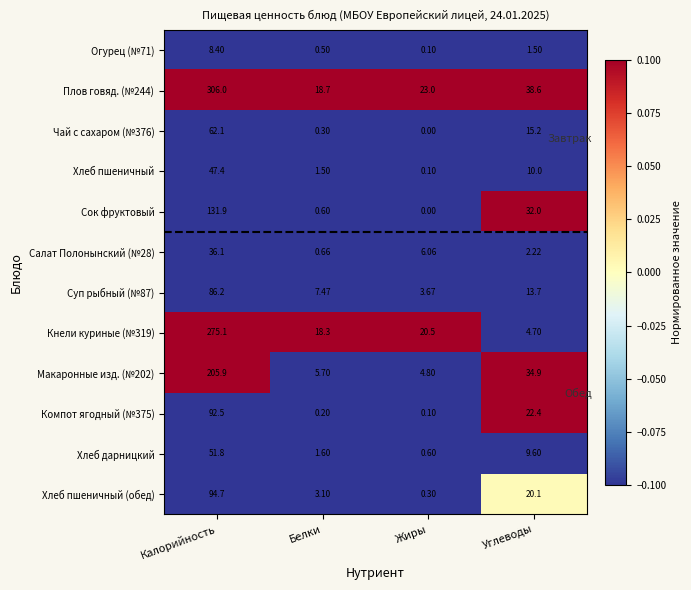

Is the value of Хлеб дарницкий at Белки greater than the value of Хлеб пшеничный (обед) at Жиры?

Yes